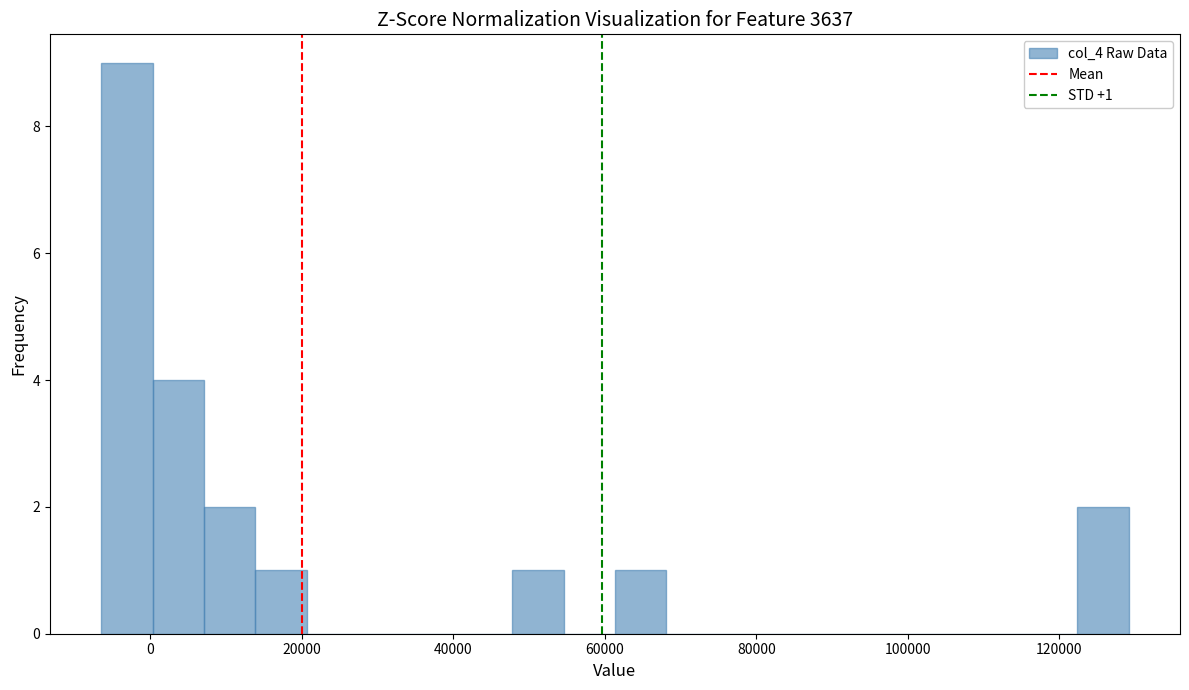

Around what value on the x-axis is the tallest bar? Give the approximate position of its centre, as read against the axis.

-4000